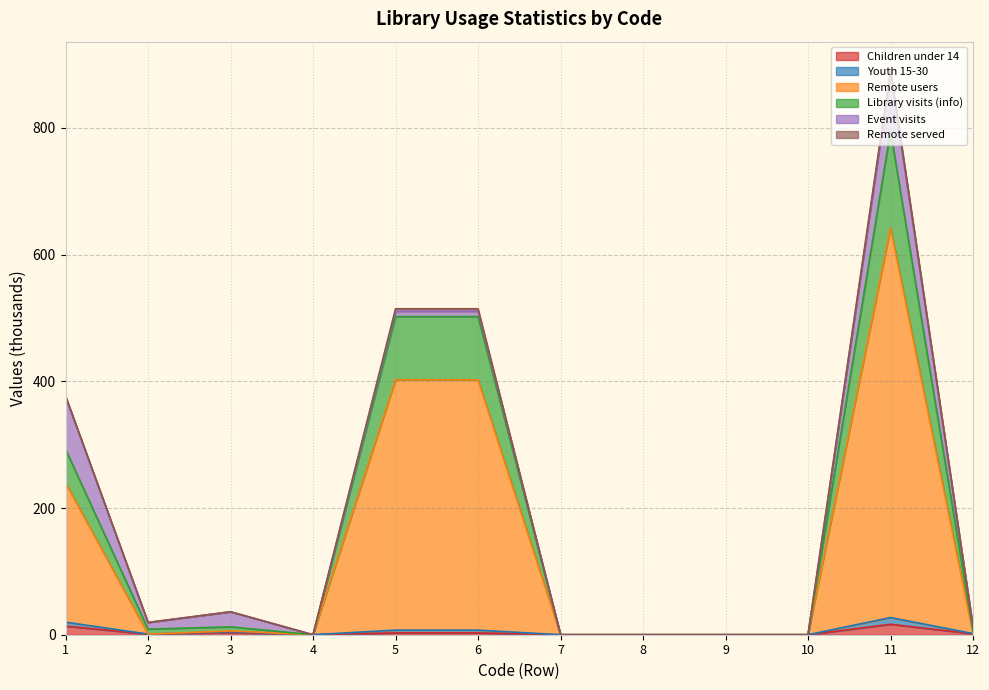

Does the chart display data point markers on the line(s)?

No